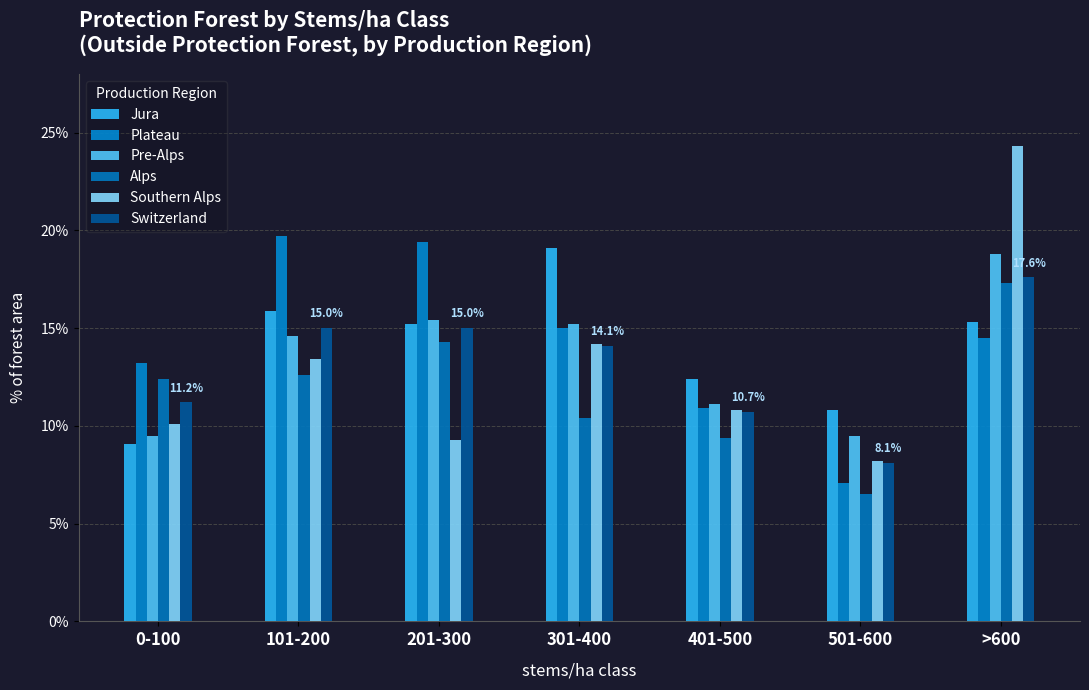

Read the Plateau value at 301-400.

15.0